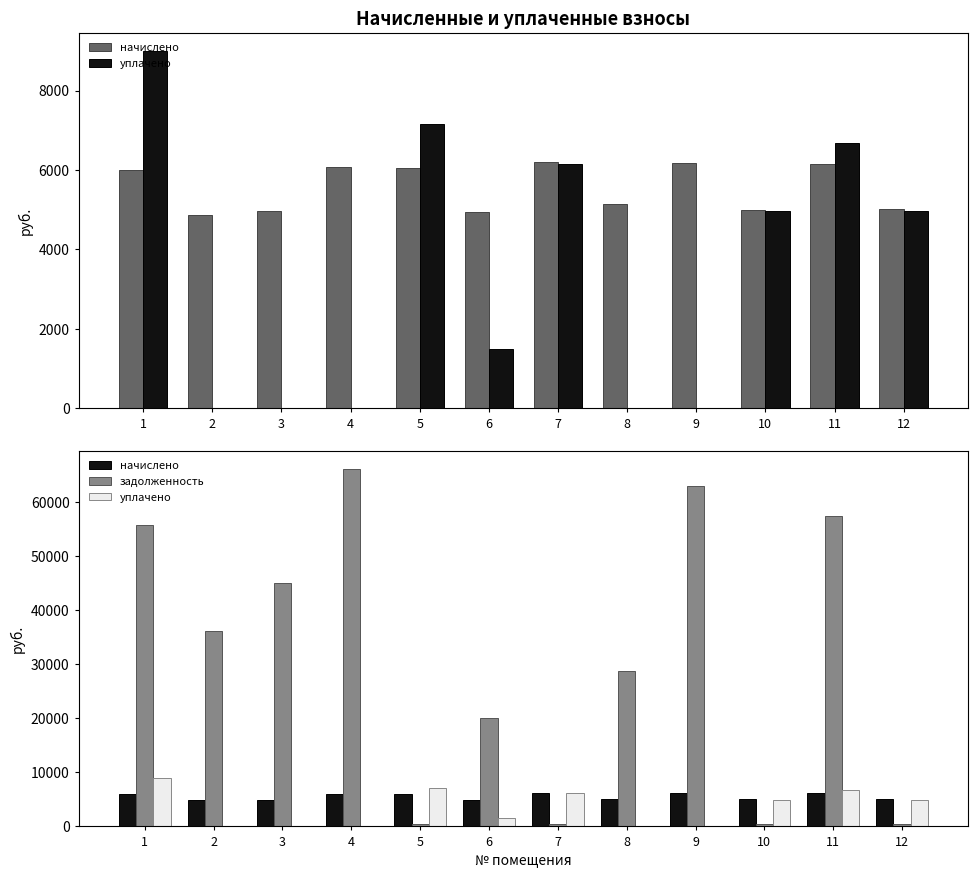

How many bars are there in each group?

3